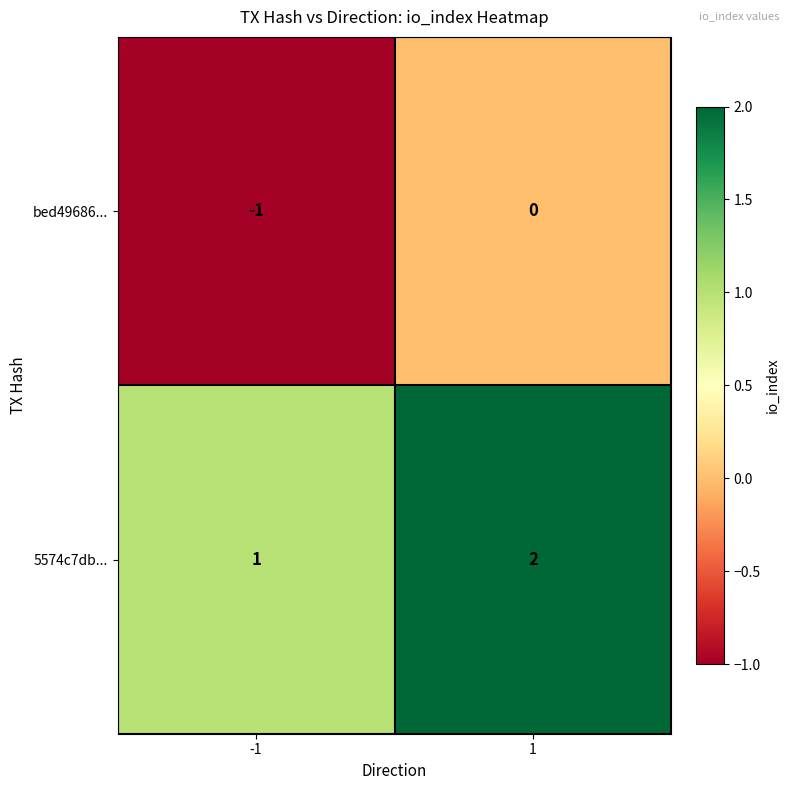

Is it true that bed49686... equals 0 at 1?

True